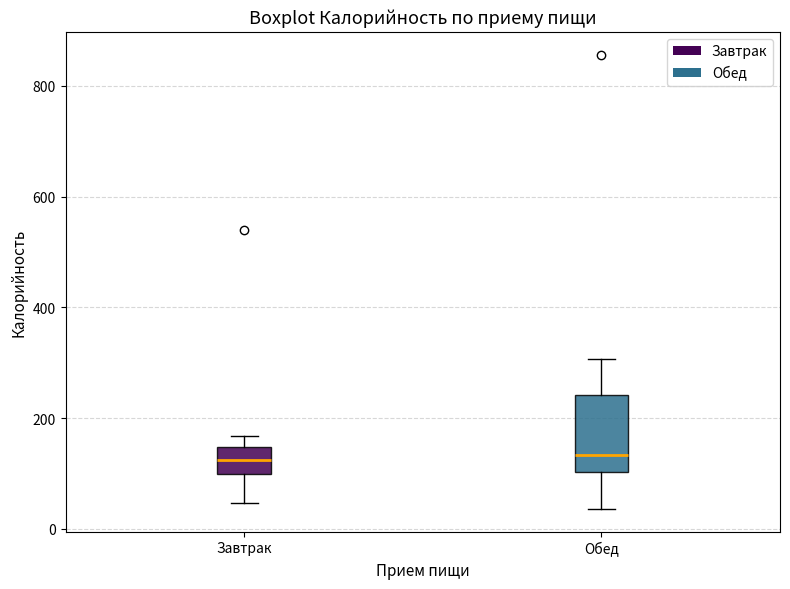

Reading left to right, read every box against the y-axis: the position of its median line, the range the box covers, and the ends of its whiskers. The values are not printed on the chart, so give them approximately, as read against the axis.

Завтрак: median 120, box 100 to 140, whiskers 40 to 160
Обед: median 140, box 100 to 240, whiskers 40 to 300